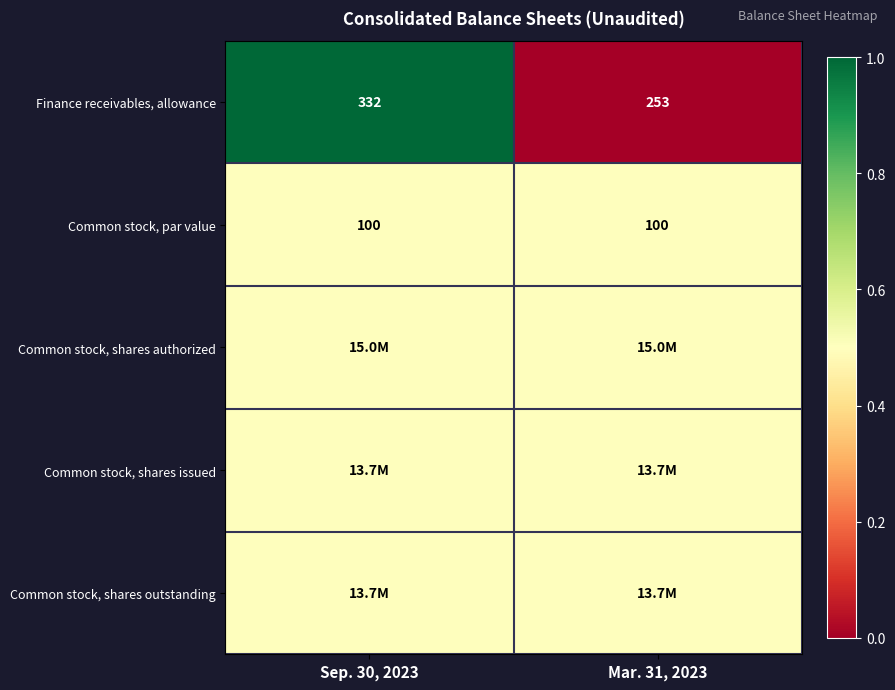

How many data points does each series have?

2